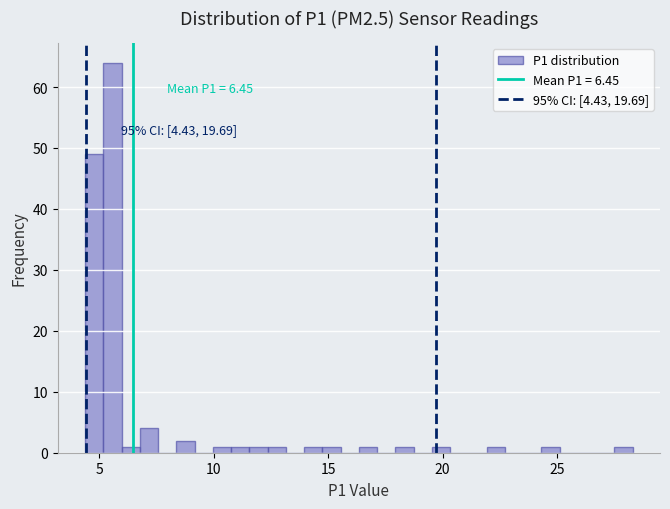

Around what value on the x-axis is the tallest bar? Give the approximate position of its centre, as read against the axis.

5.5